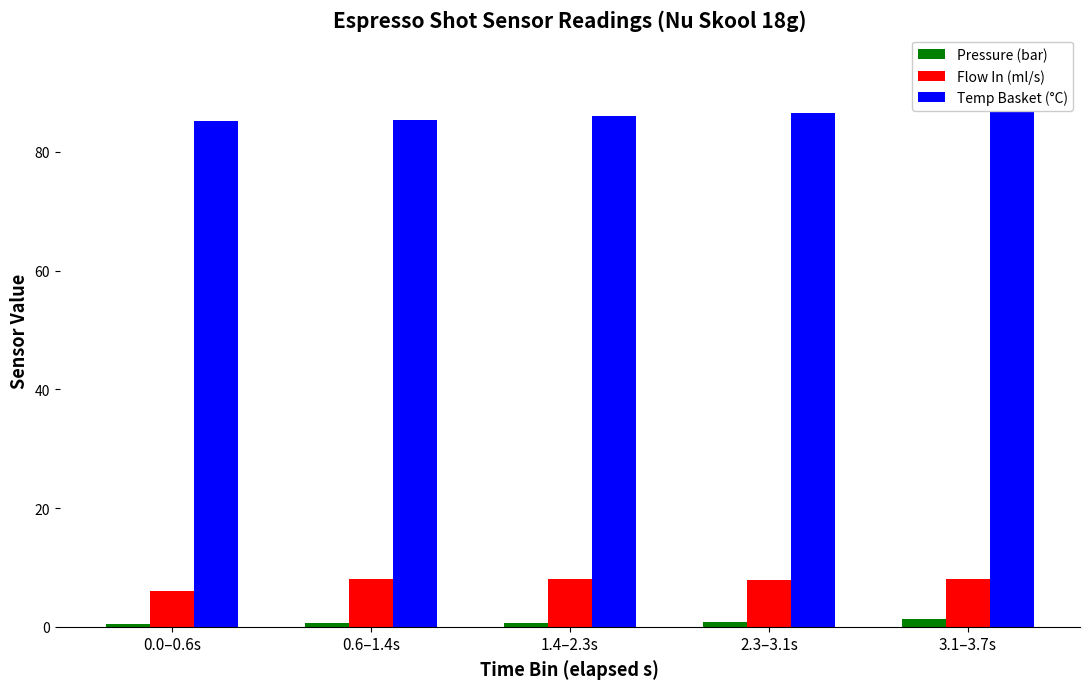

What are all the series names shown in the legend?

Pressure (bar), Flow In (ml/s), Temp Basket (°C)